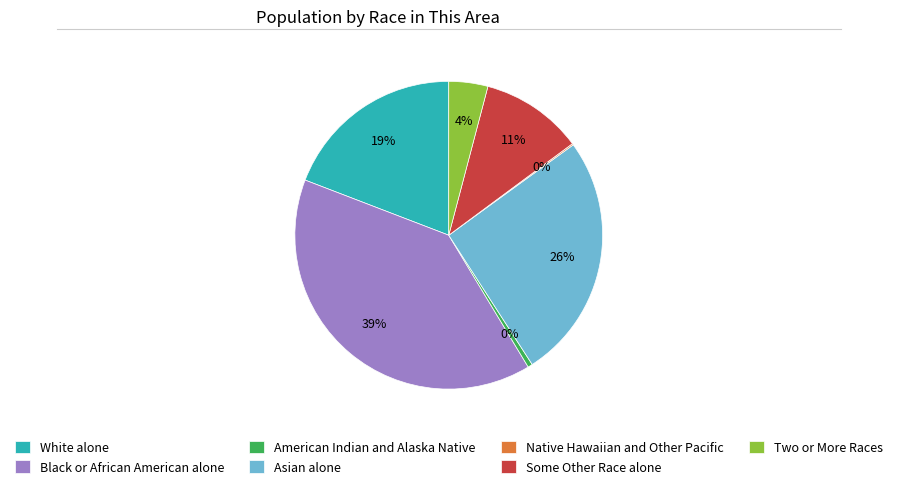

To the nearest percent, what is the difference between the largest and smallest slice percentages?

39%